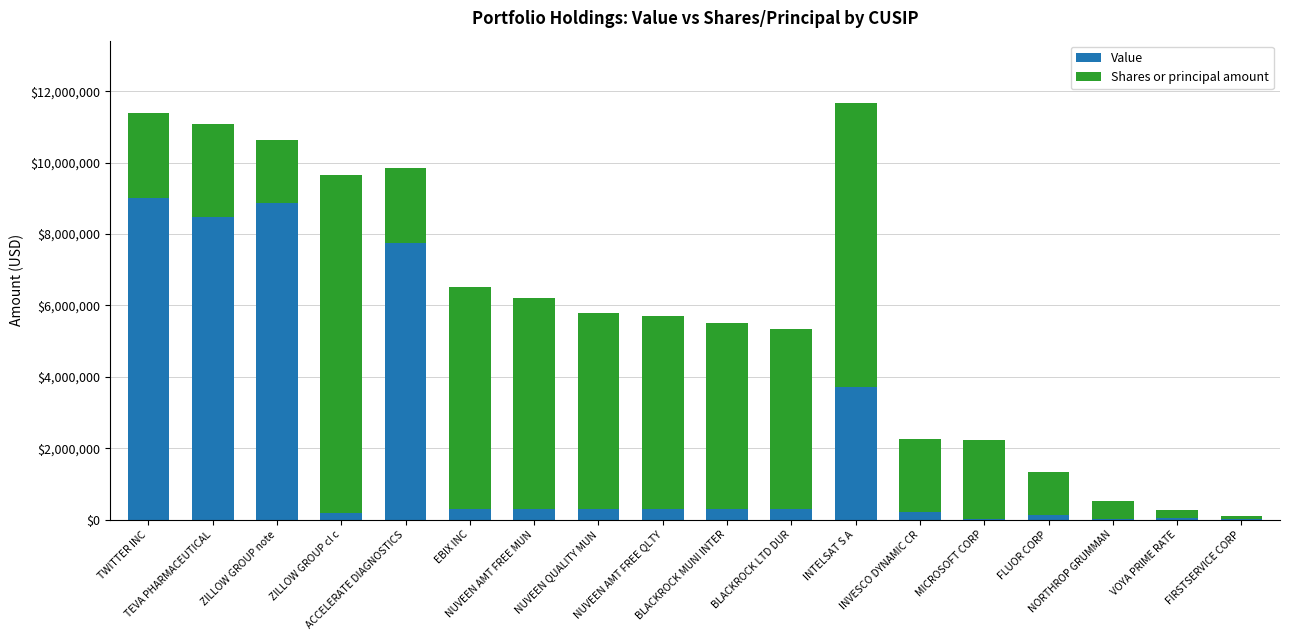

What is the maximum value for Value?

9000000